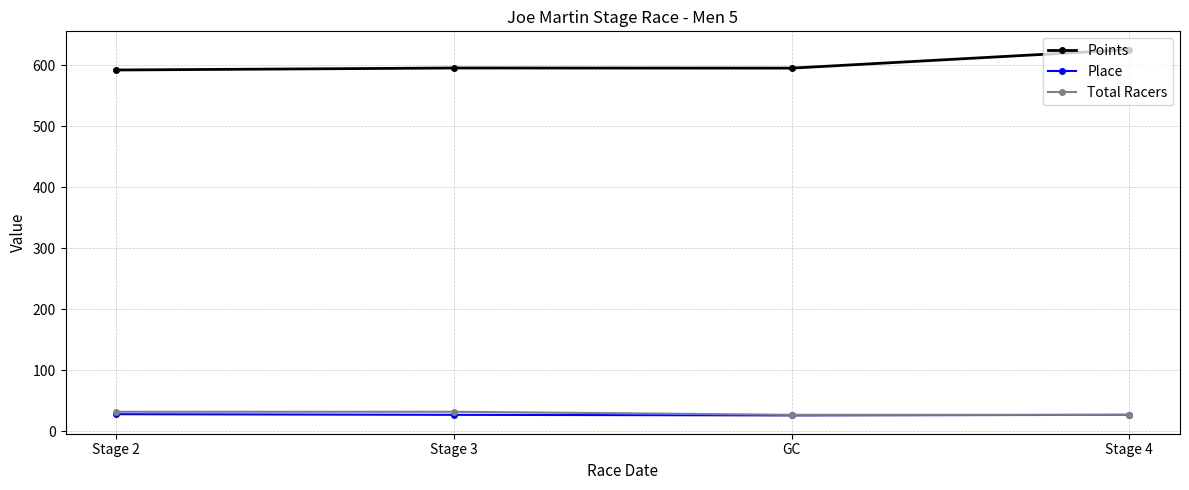

What is the total value across all series at Stage 2?

652.4